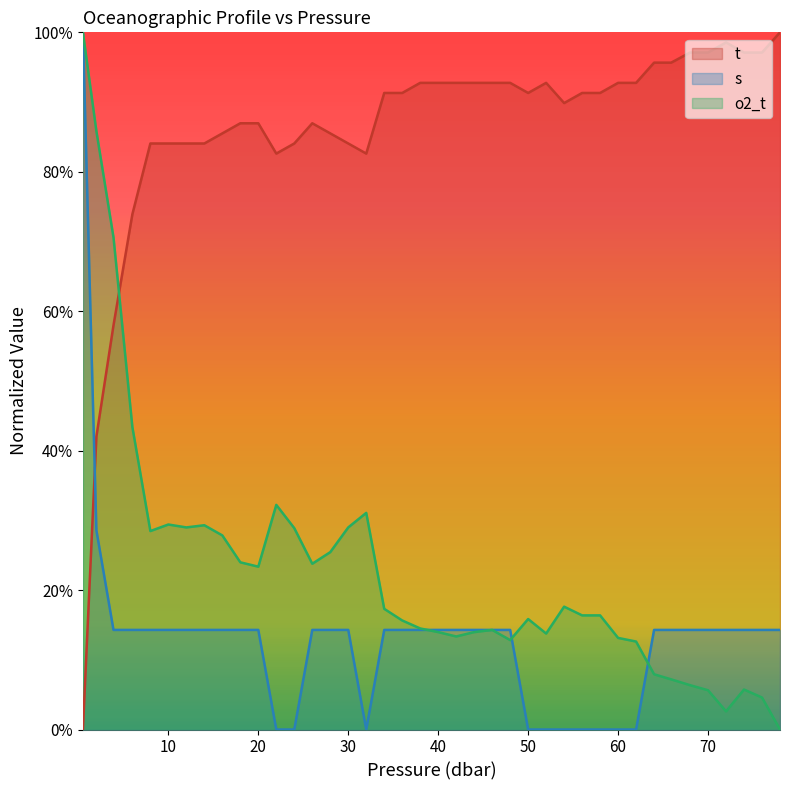

Reading right to left, transcribe all the data shown in this chart.

t: 1.0	1.0	1.0	1.0	1.0	1.0	1.0	1.0	0.9	0.9	0.9	0.9	0.9	0.9	0.9	0.9	0.9	0.9	0.9	0.9	0.9	0.9	0.9	0.8	0.8	0.9	0.9	0.8	0.8	0.9	0.9	0.9	0.8	0.8	0.8	0.8	0.7	0.6	0.4	0.0
s: 0.1	0.1	0.1	0.1	0.1	0.1	0.1	0.1	0.0	0.0	0.0	0.0	0.0	0.0	0.0	0.1	0.1	0.1	0.1	0.1	0.1	0.1	0.1	0.0	0.1	0.1	0.1	0.0	0.0	0.1	0.1	0.1	0.1	0.1	0.1	0.1	0.1	0.1	0.3	1.0
o2_t: 0.0	0.0	0.1	0.0	0.1	0.1	0.1	0.1	0.1	0.1	0.2	0.2	0.2	0.1	0.2	0.1	0.1	0.1	0.1	0.1	0.1	0.2	0.2	0.3	0.3	0.3	0.2	0.3	0.3	0.2	0.2	0.3	0.3	0.3	0.3	0.3	0.4	0.7	0.9	1.0